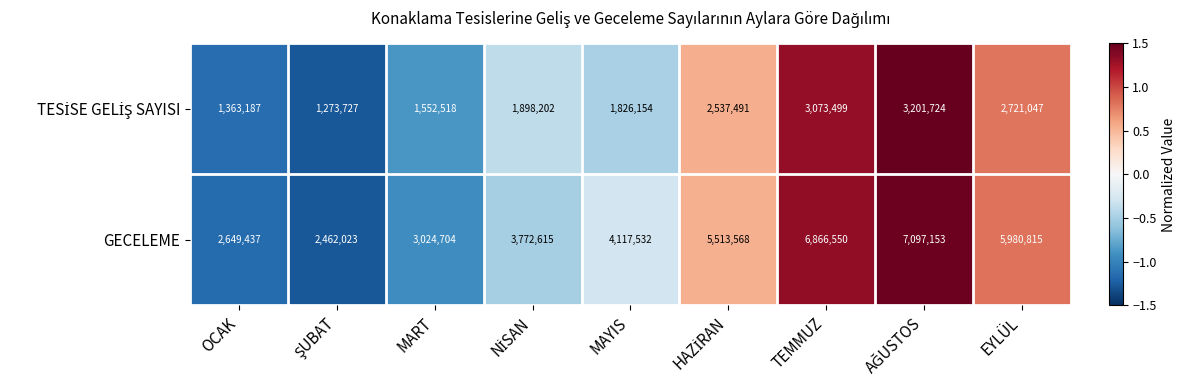

How many data points in GECELEME are less than 4117532?

4